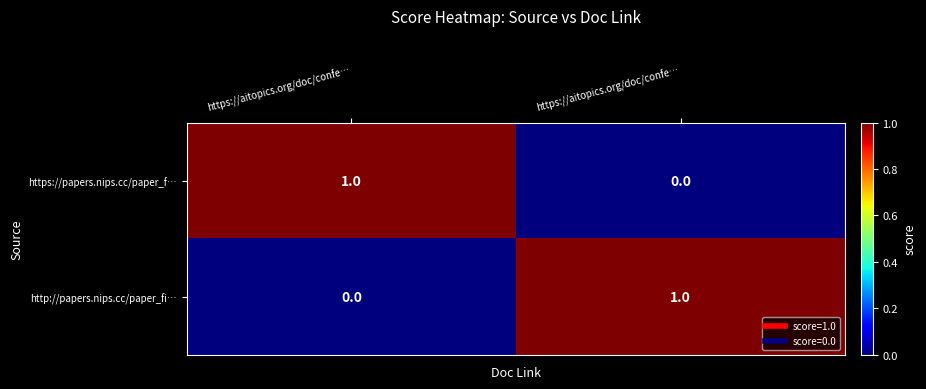

Count the number of data series in this chart.

2